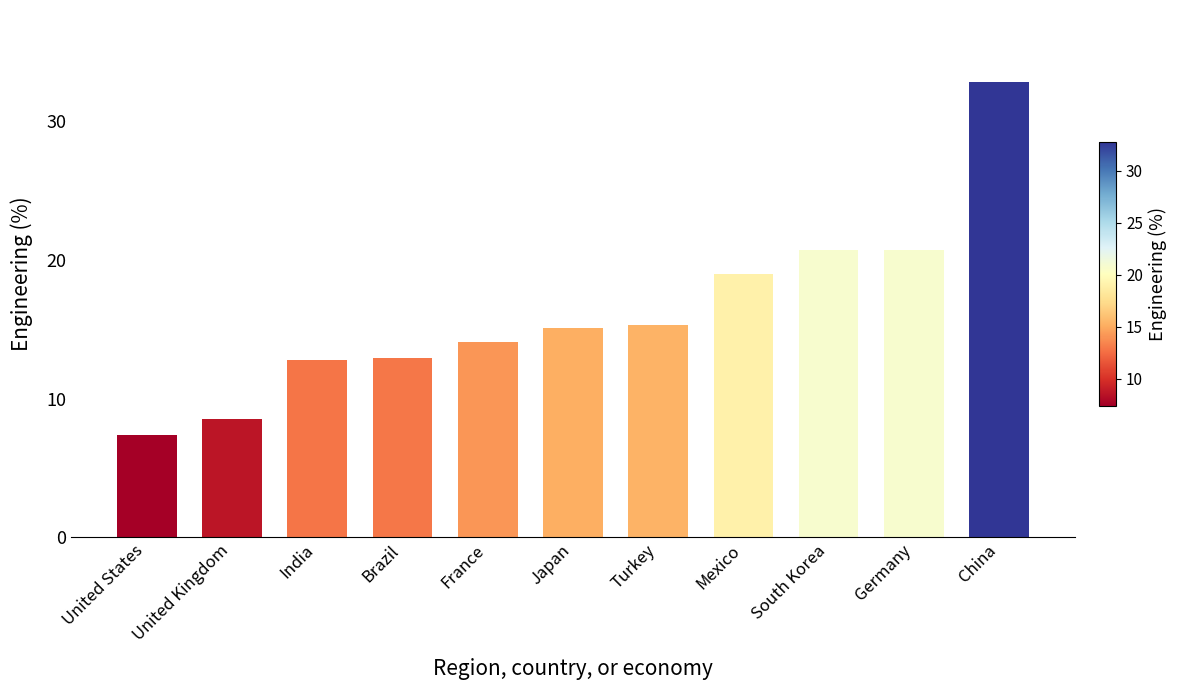

The value at South Korea is 11.4. True or false?

False